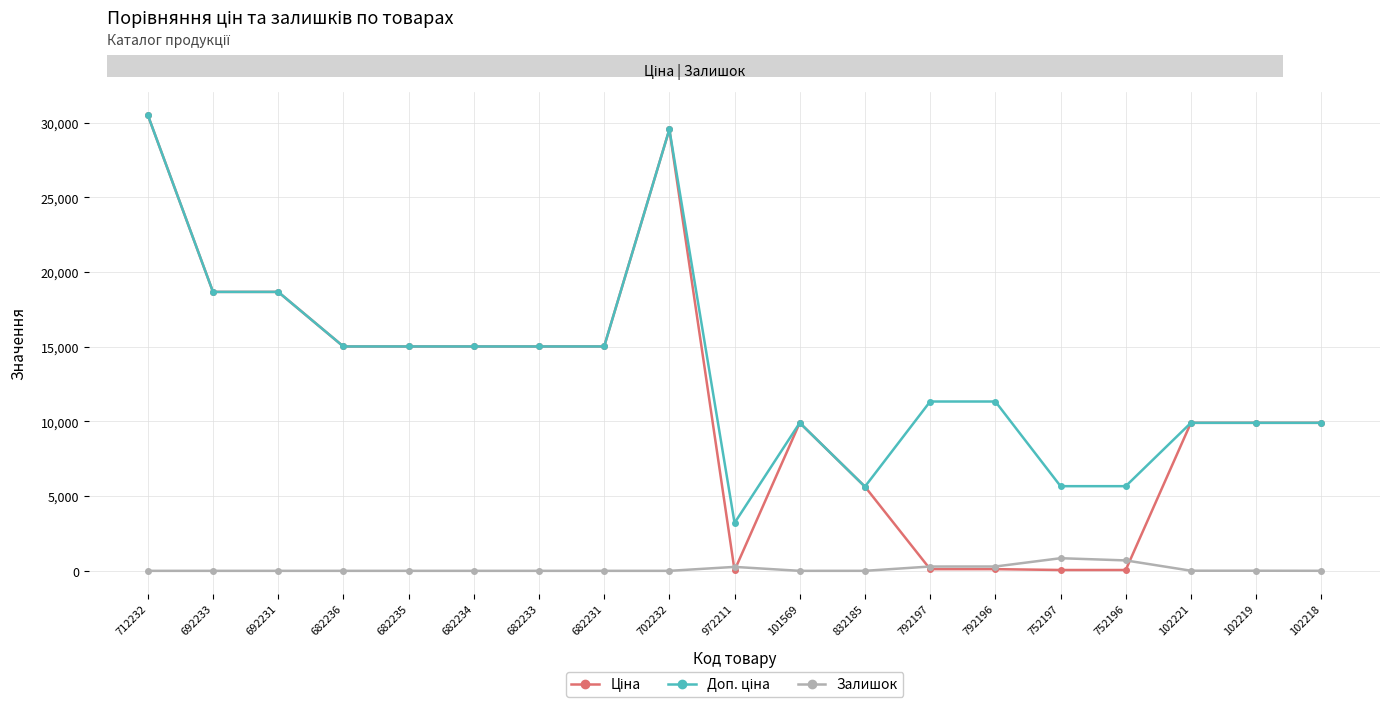

Does the chart display data point markers on the line(s)?

Yes